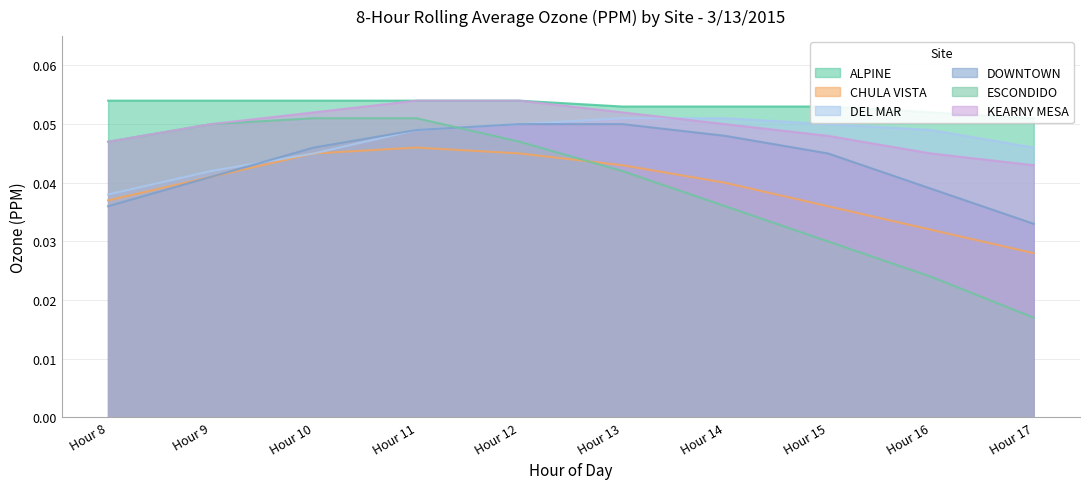

The DOWNTOWN series shows 0.0 at Hour 17. True or false?

True